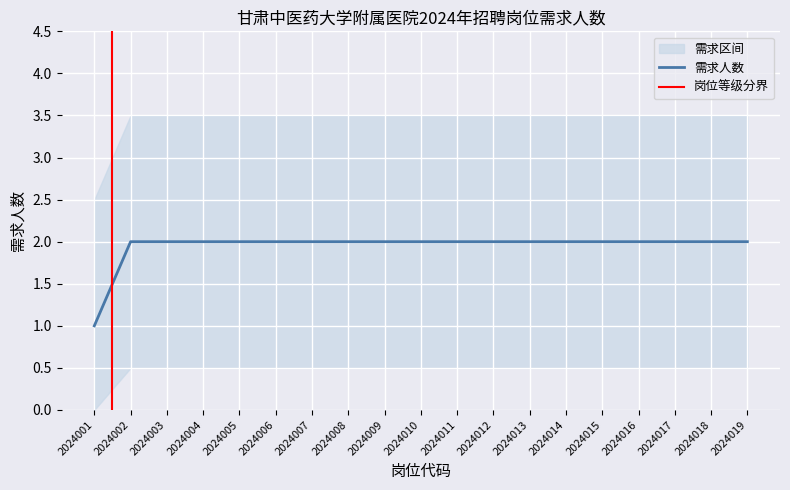

At which category does the chart reach its minimum across all series?

2024001